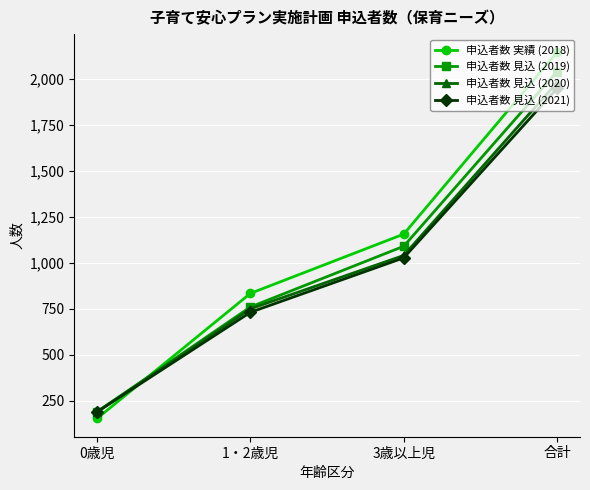

What is the difference between the 申込者数 実績 (2018) values at 3歳以上児 and 合計?

988